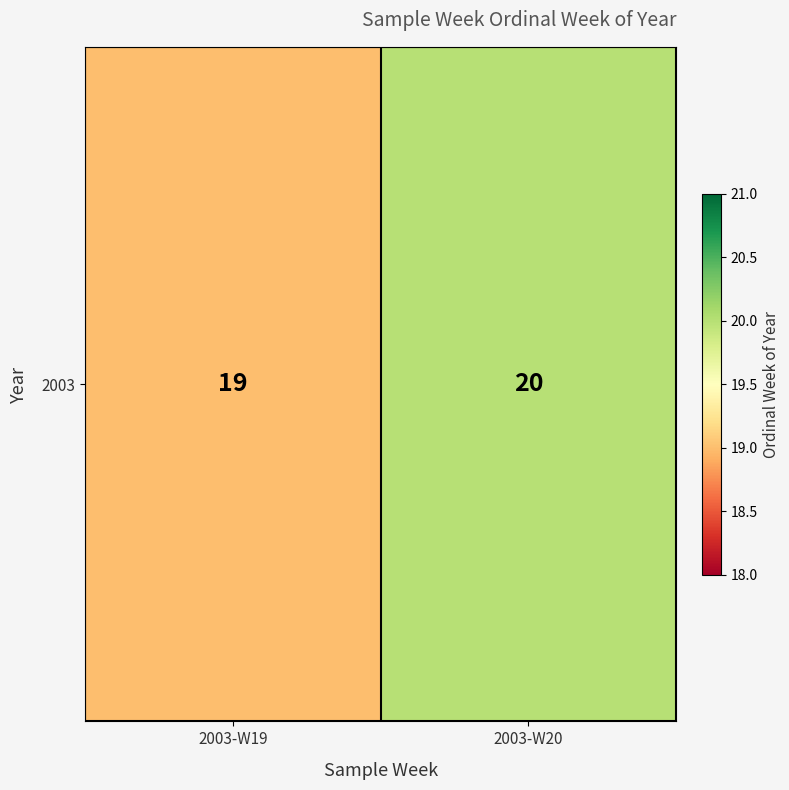

What is the average value?

20